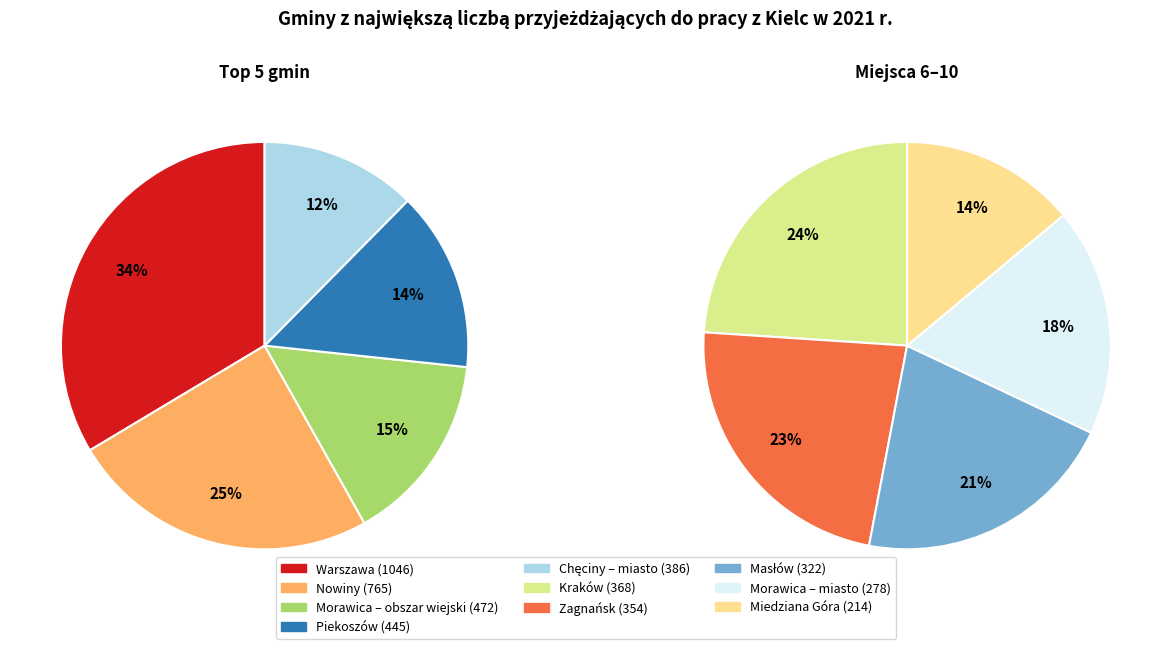

What is the smallest slice in the pie chart?

Miedziana Góra